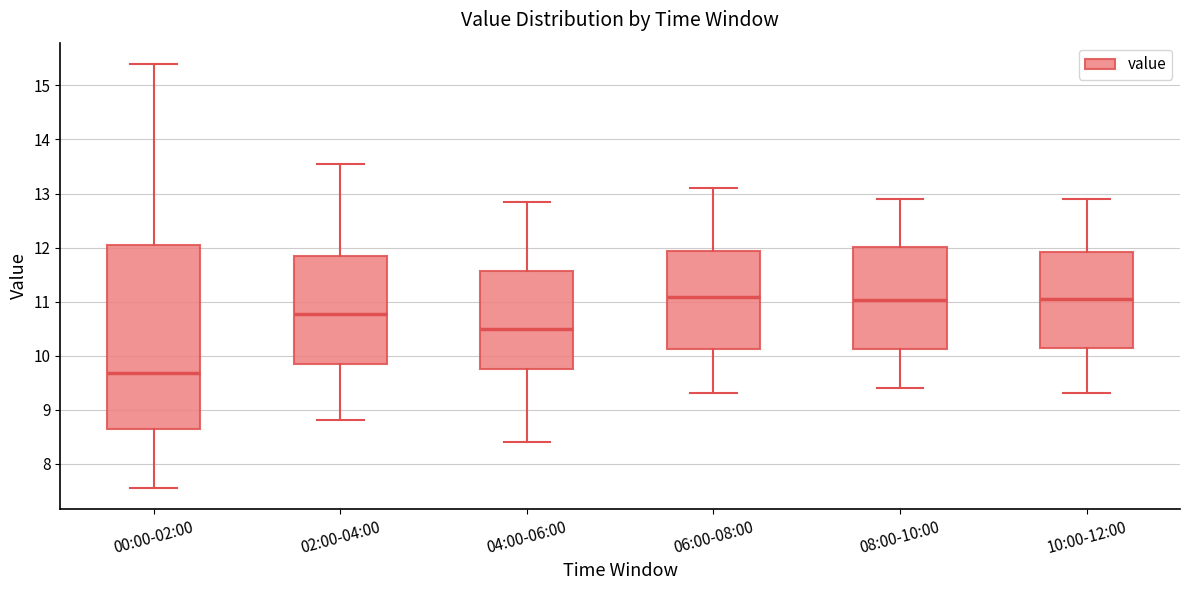

Where does the median line of the box for 04:00-06:00 sit on the y-axis? The values are not printed on the chart, so give them approximately, as read against the axis.

10.5